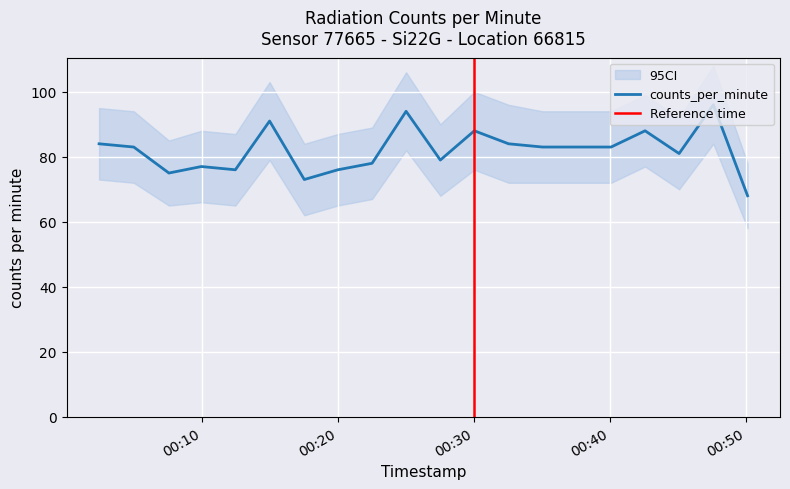

What is the label of the 15th point from the left?

2023-06-14T00:37:34